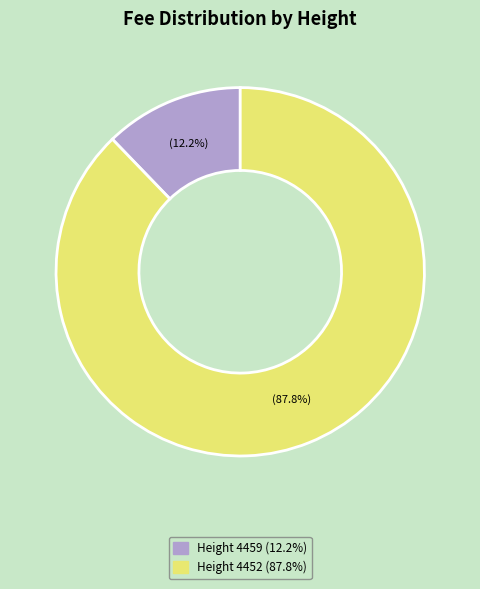

How much of the chart is everything except Height 4452?

12.2%